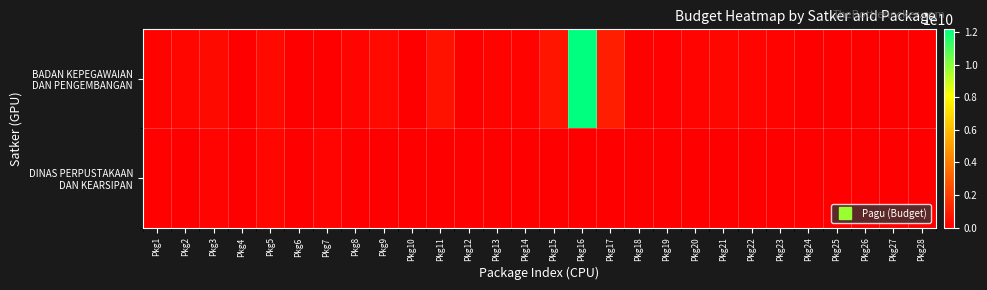

At which category is the sum across all series the highest?

Pkg16